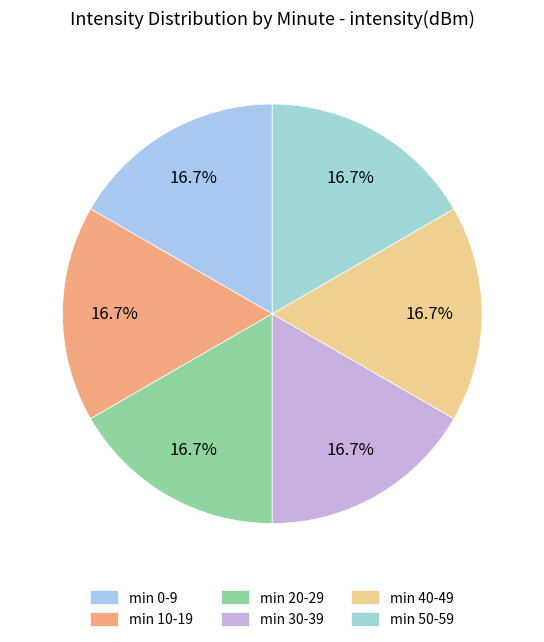

Rank the categories by value from lowest to highest.

3, 4, 1, 5, 2, 0